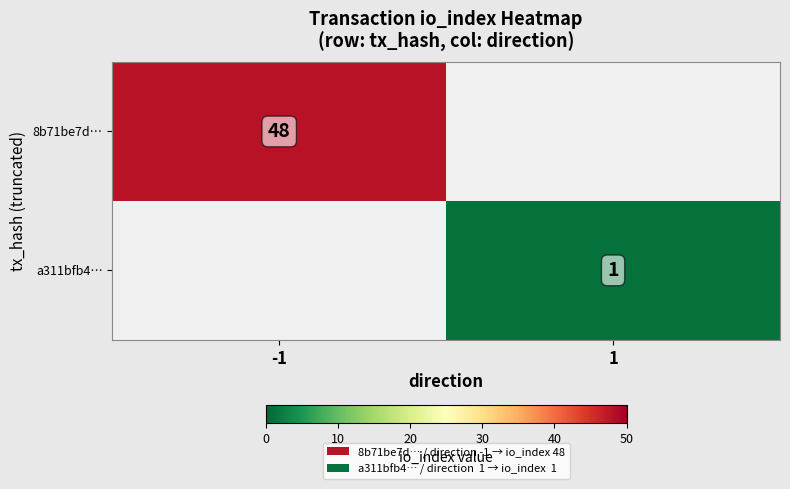

The a311bfb4… series shows 1 at 1. True or false?

True